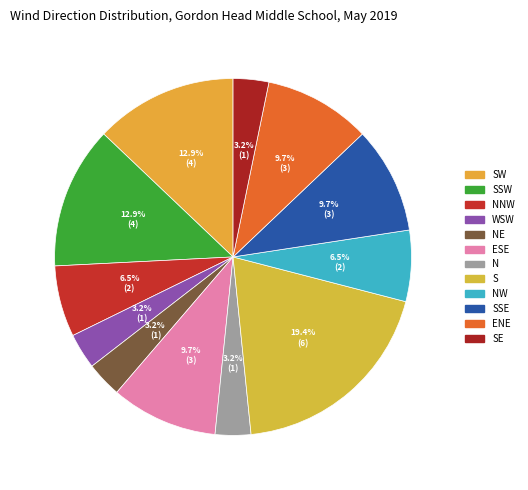

How many slices are in this pie chart?

12